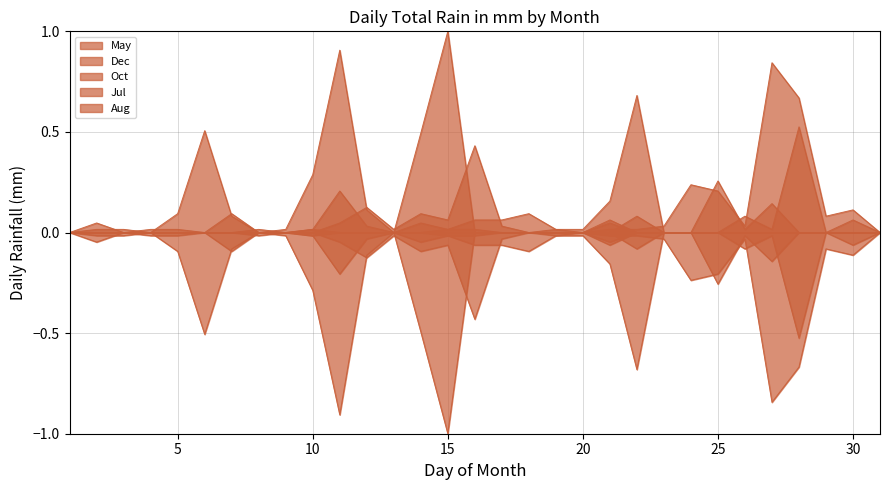

Between 30 and 12, which is larger?

12